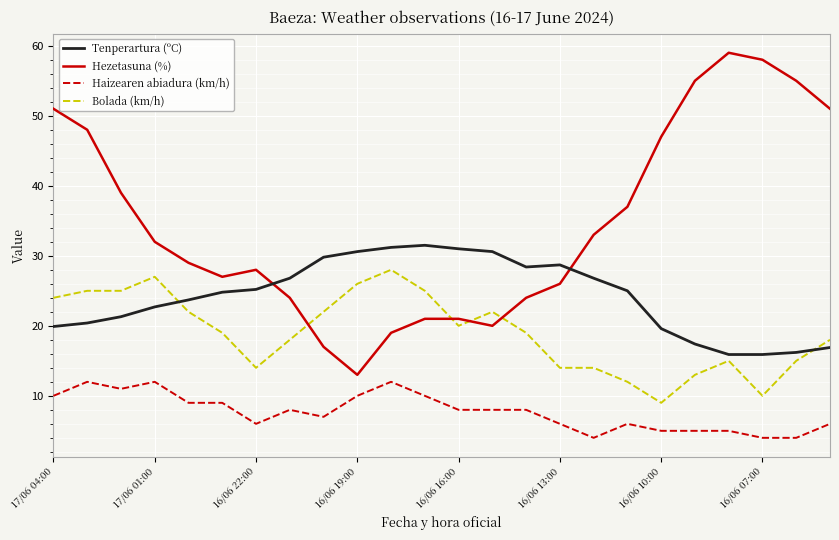

Which series has the widest spread of values?

Hezetasuna (%)